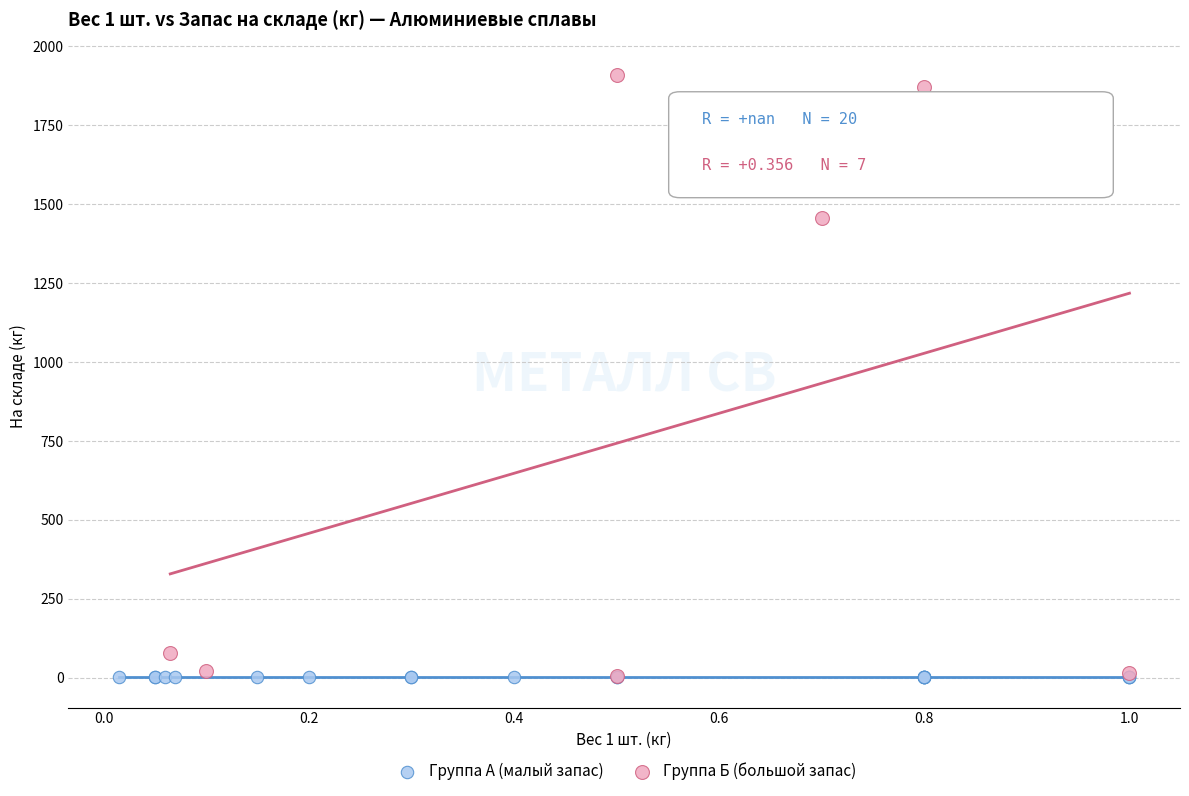

Which series reaches the maximum Y coordinate?

Группа Б (большой запас)